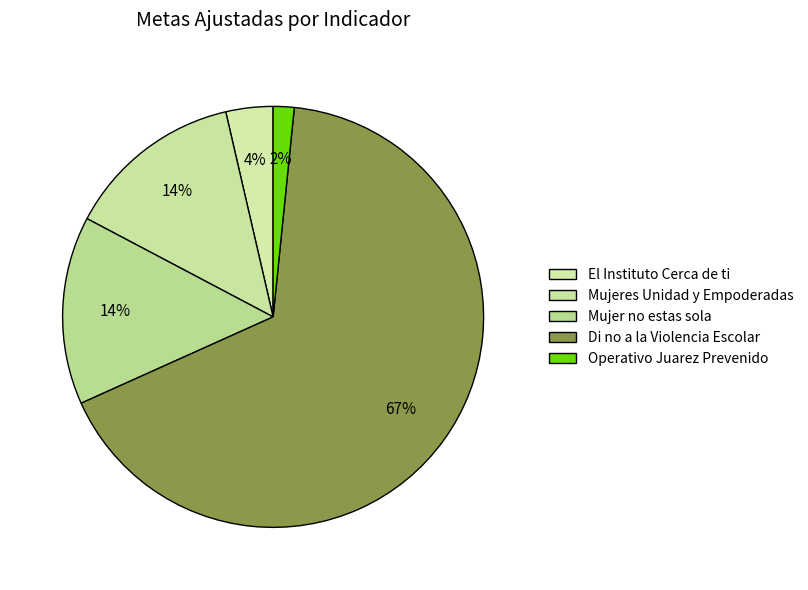

To the nearest percent, what is the difference between the Operativo Juarez Prevenido and Mujer no estas sola slice percentages?

13%